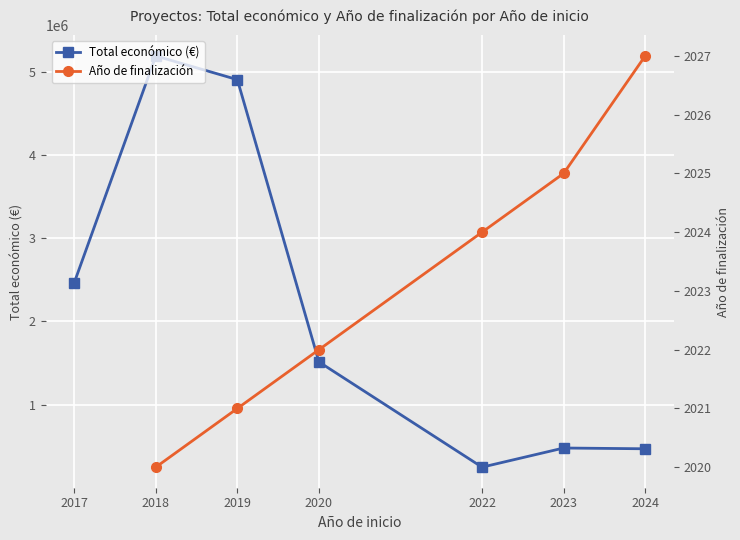

Is it true that Año de finalización equals 2022.0 at 2020?

True